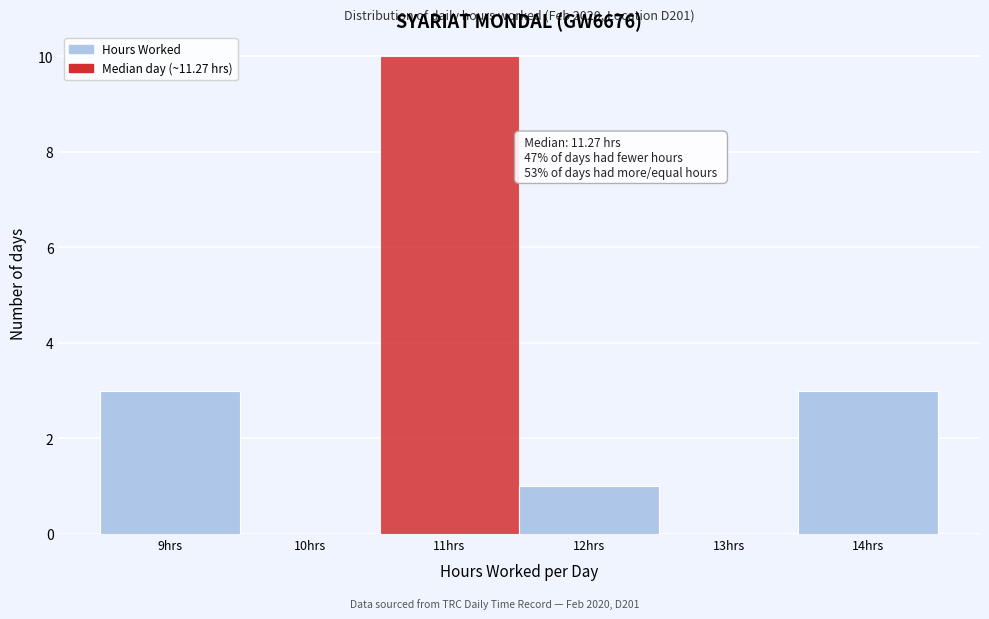

Over which range of the x-axis is the bar tallest?

10.5 to 11.5